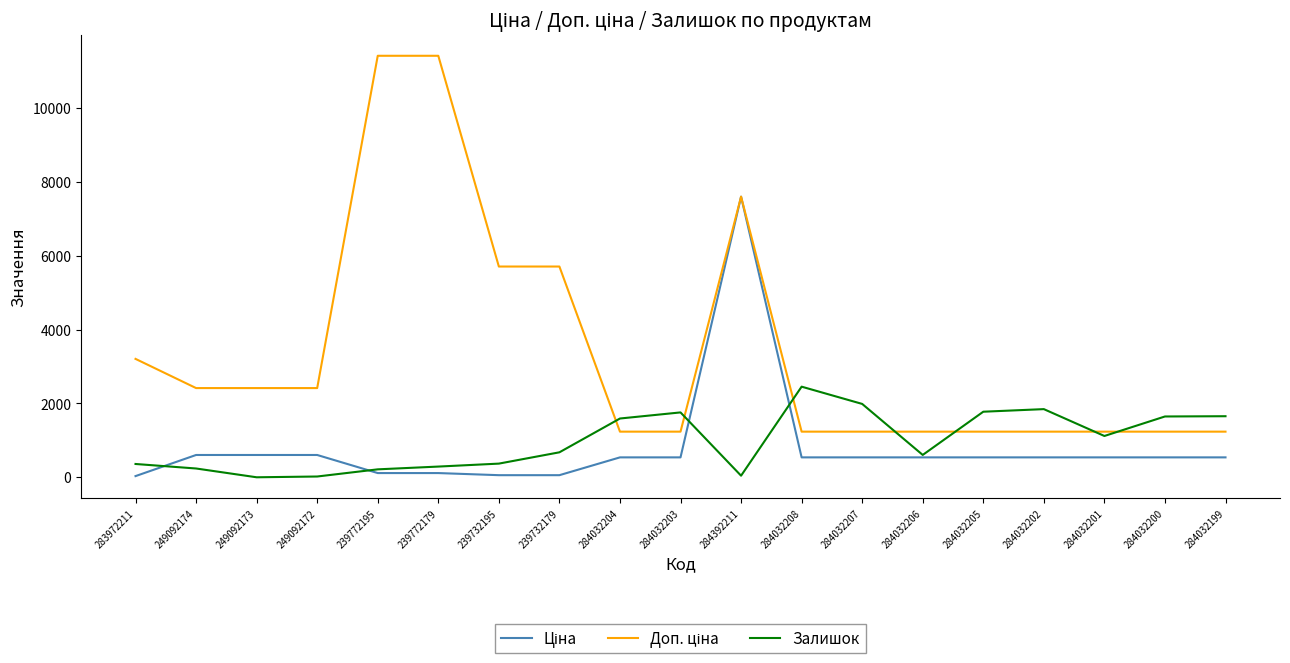

What is the spread (max minus min) of values at 284032200?

1107.0